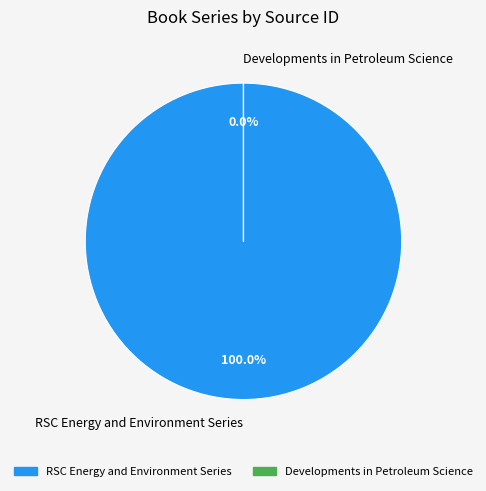

To the nearest percent, what portion does RSC Energy and Environment Series represent?

100%